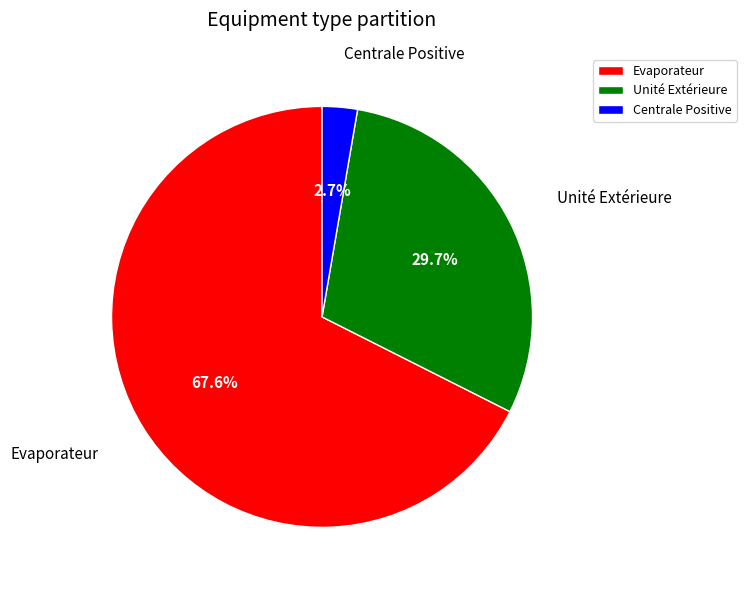

Does Unité Extérieure account for over 50% of the chart?

No